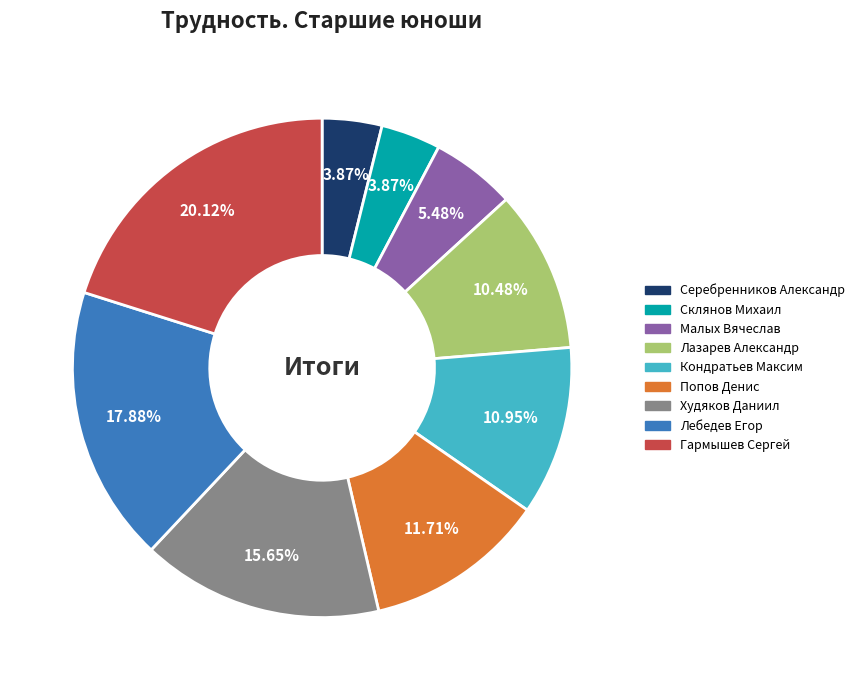

What is the largest slice in the pie chart?

Гармышев Сергей